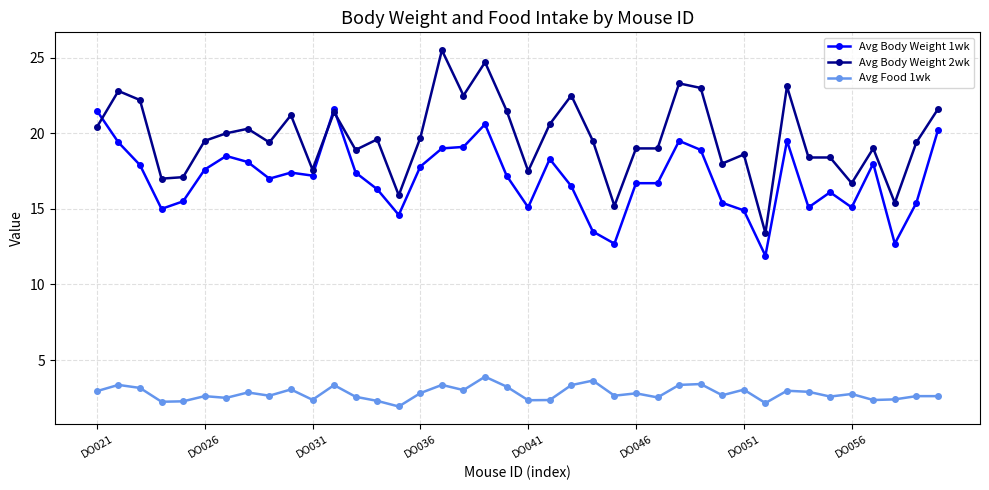

Which series has the largest total across all categories?

Avg Body Weight 2wk